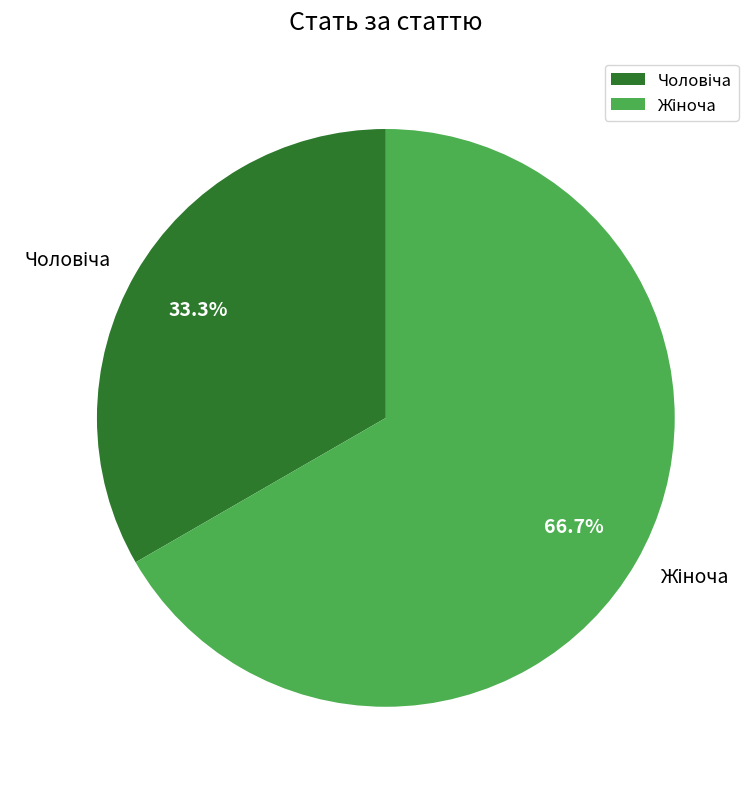

Is there any slice that represents more than half of the pie?

Yes